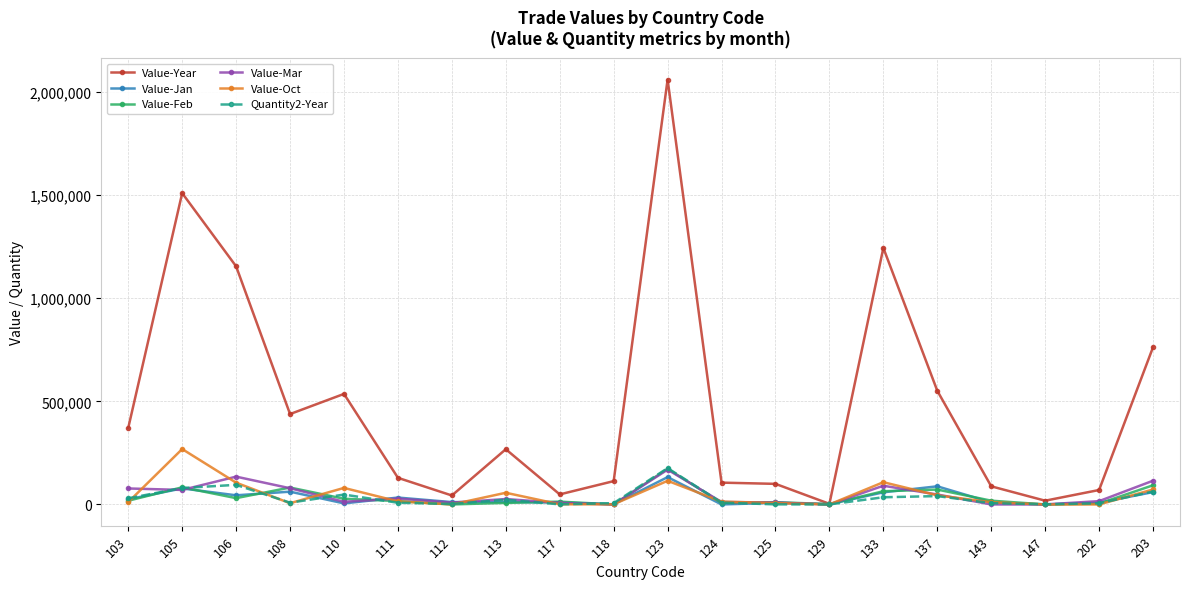

What is the maximum value shown in the chart?

2059844